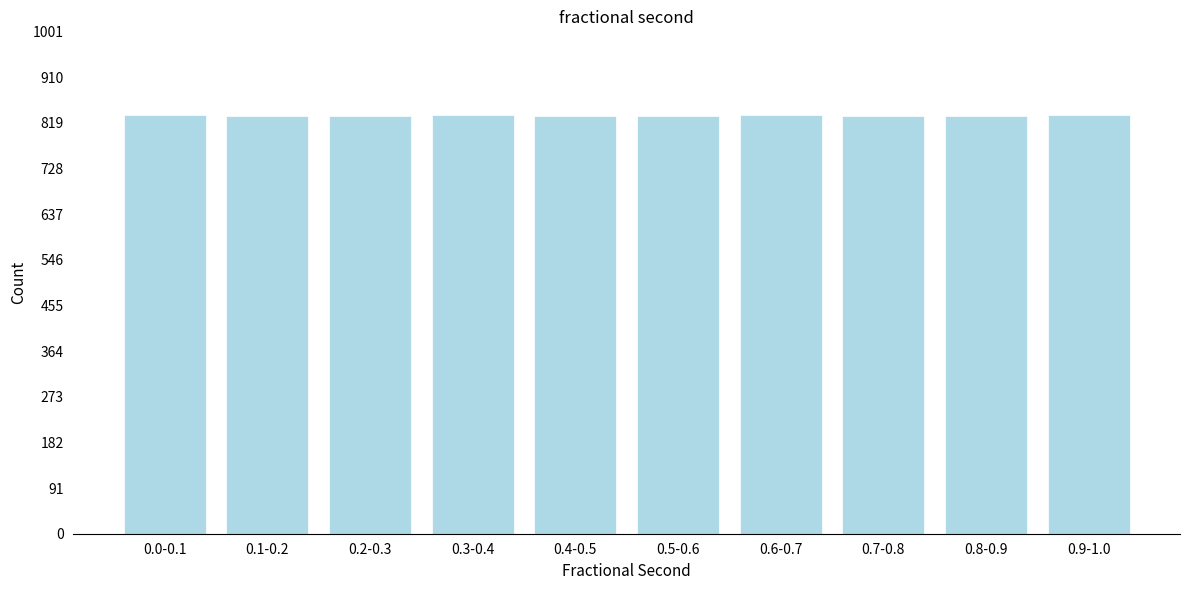

What is the ratio of the value at 0.2-0.3 to the value at 0.4-0.5?

1.0